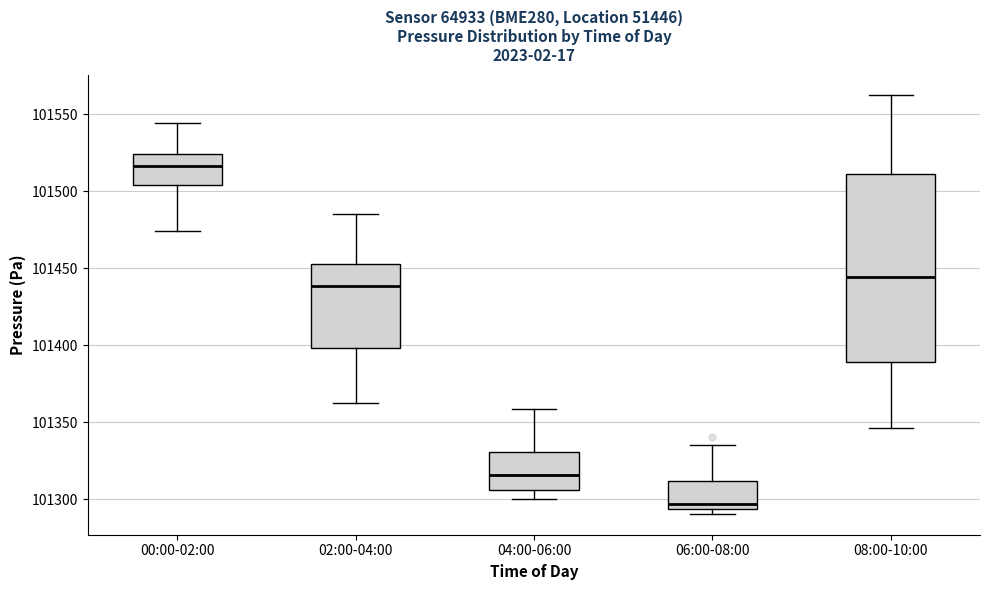

Reading left to right, read every box against the y-axis: the position of its median line, the range the box covers, and the ends of its whiskers. The values are not printed on the chart, so give them approximately, as read against the axis.

00:00-02:00: median 101515, box 101505 to 101525, whiskers 101475 to 101545
02:00-04:00: median 101440, box 101400 to 101455, whiskers 101360 to 101485
04:00-06:00: median 101315, box 101305 to 101330, whiskers 101300 to 101360
06:00-08:00: median 101295 (just above the box's lower edge), box 101295 to 101310, whiskers 101290 to 101335
08:00-10:00: median 101445, box 101390 to 101510, whiskers 101345 to 101560